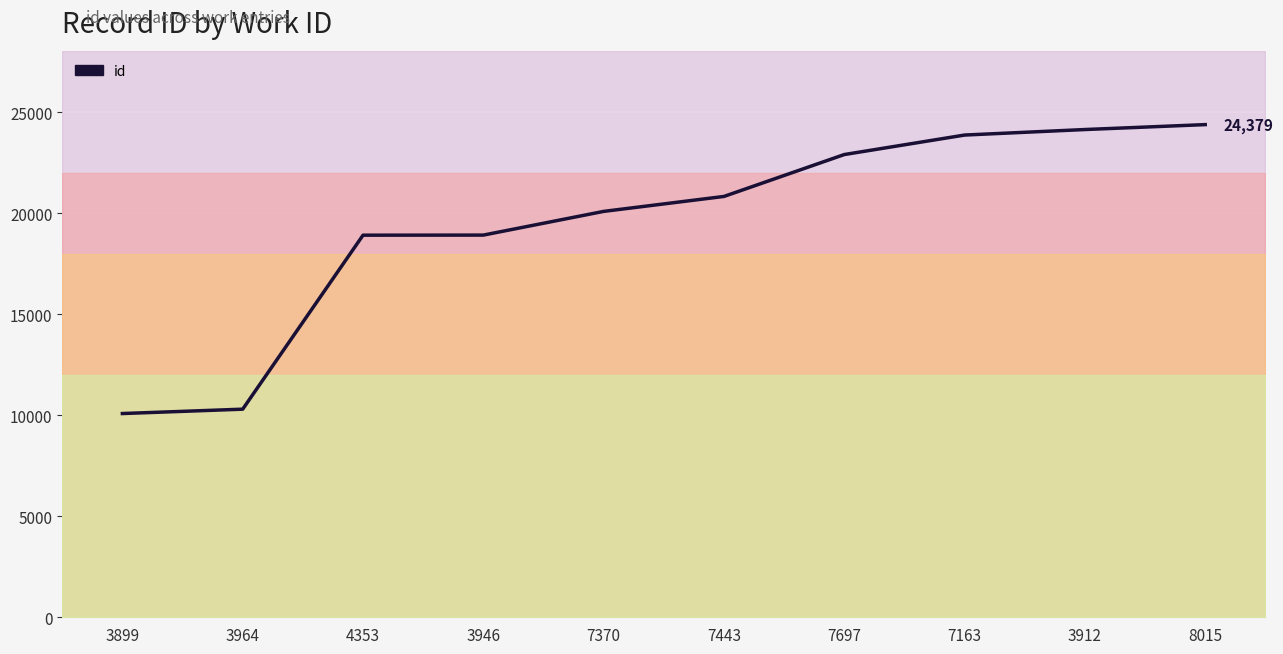

What position from the left is 7163?

8